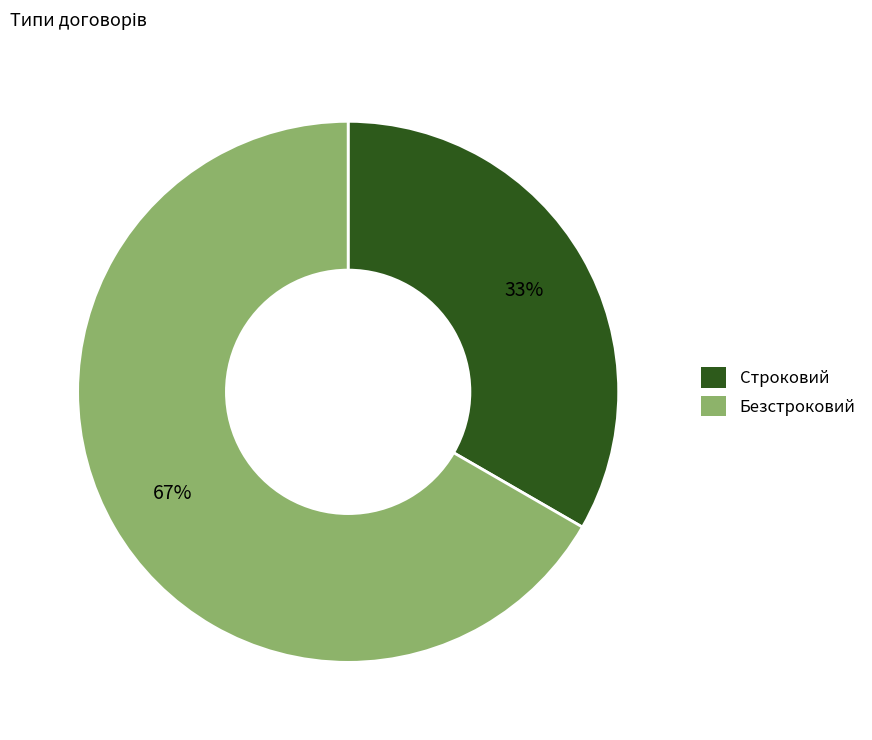

Rank the categories by value from highest to lowest.

Безстроковий, Строковий